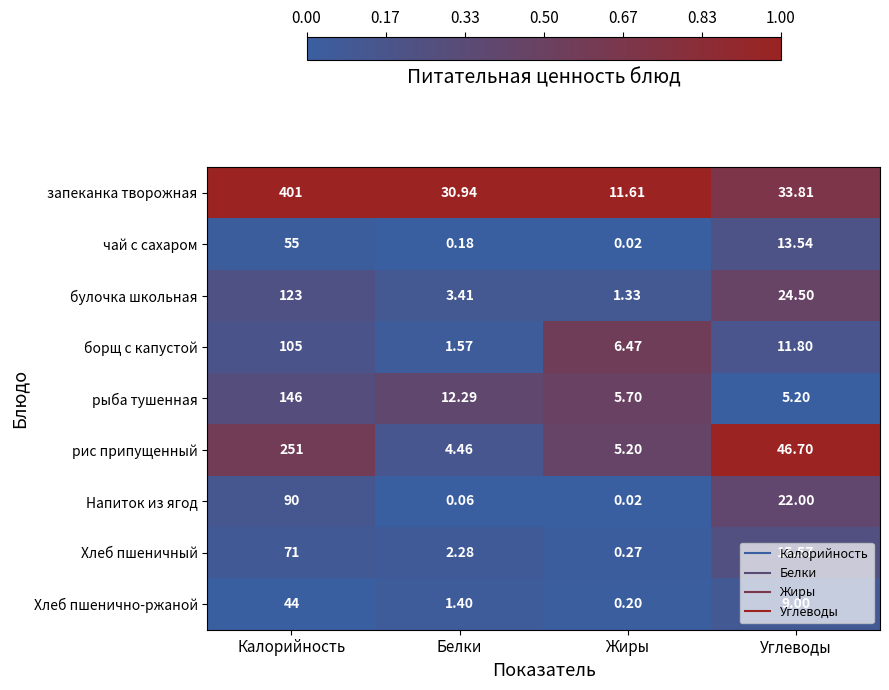

At which label is Напиток из ягод closest to 45?

Углеводы